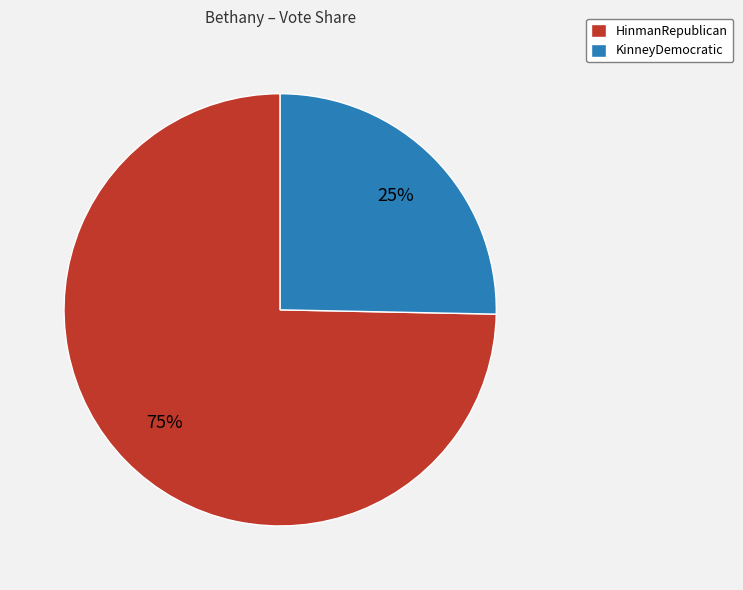

Is there a majority slice in this chart?

Yes